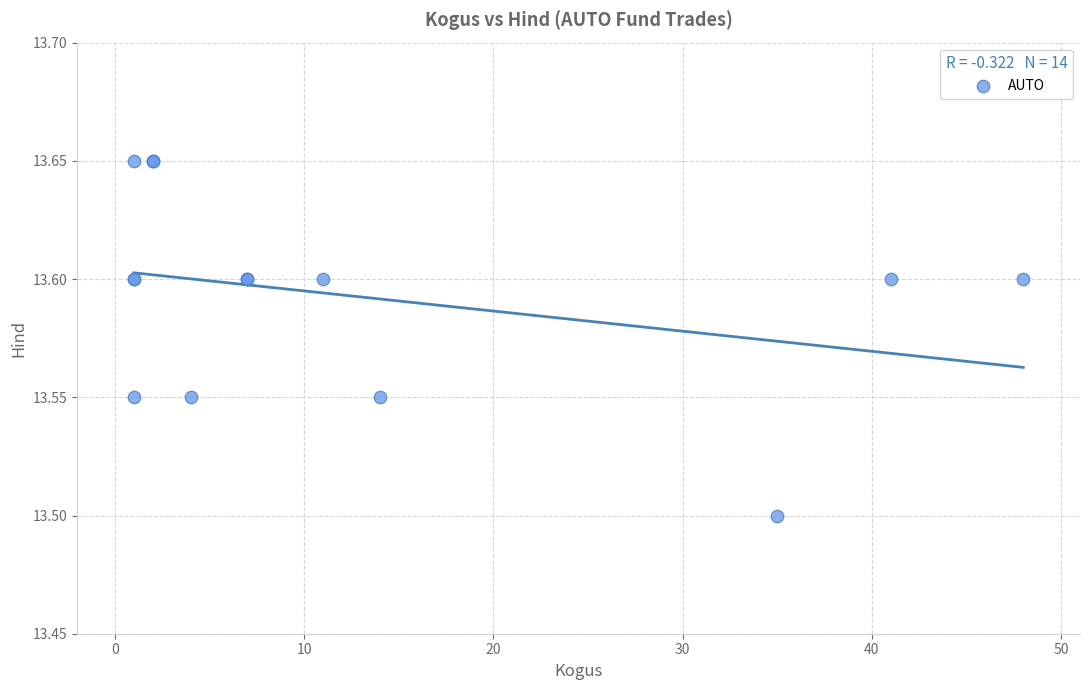

What Y value in the scatter plot is closest to 13?

13.5